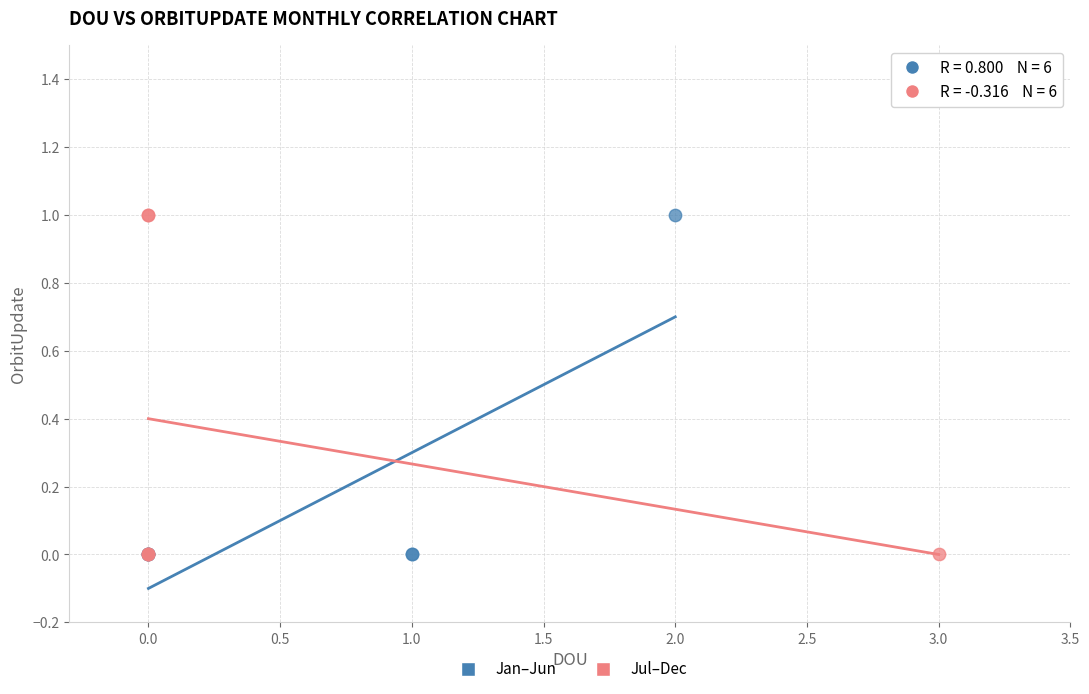

What are all the series names shown in the legend?

Jan–Jun, Jul–Dec